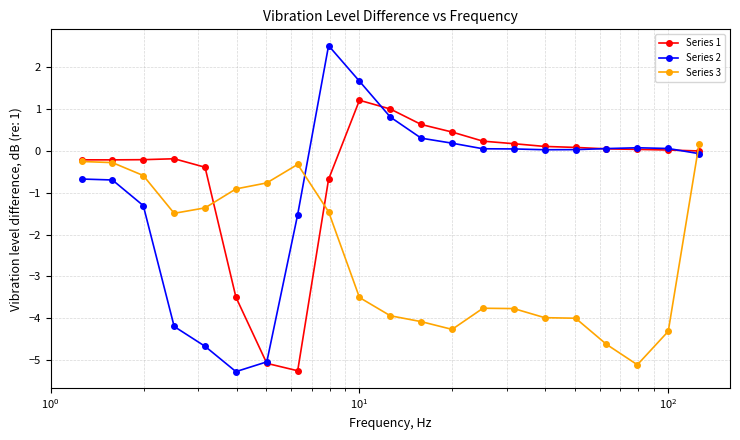

At how many categories does at least one series exceed -1?

21